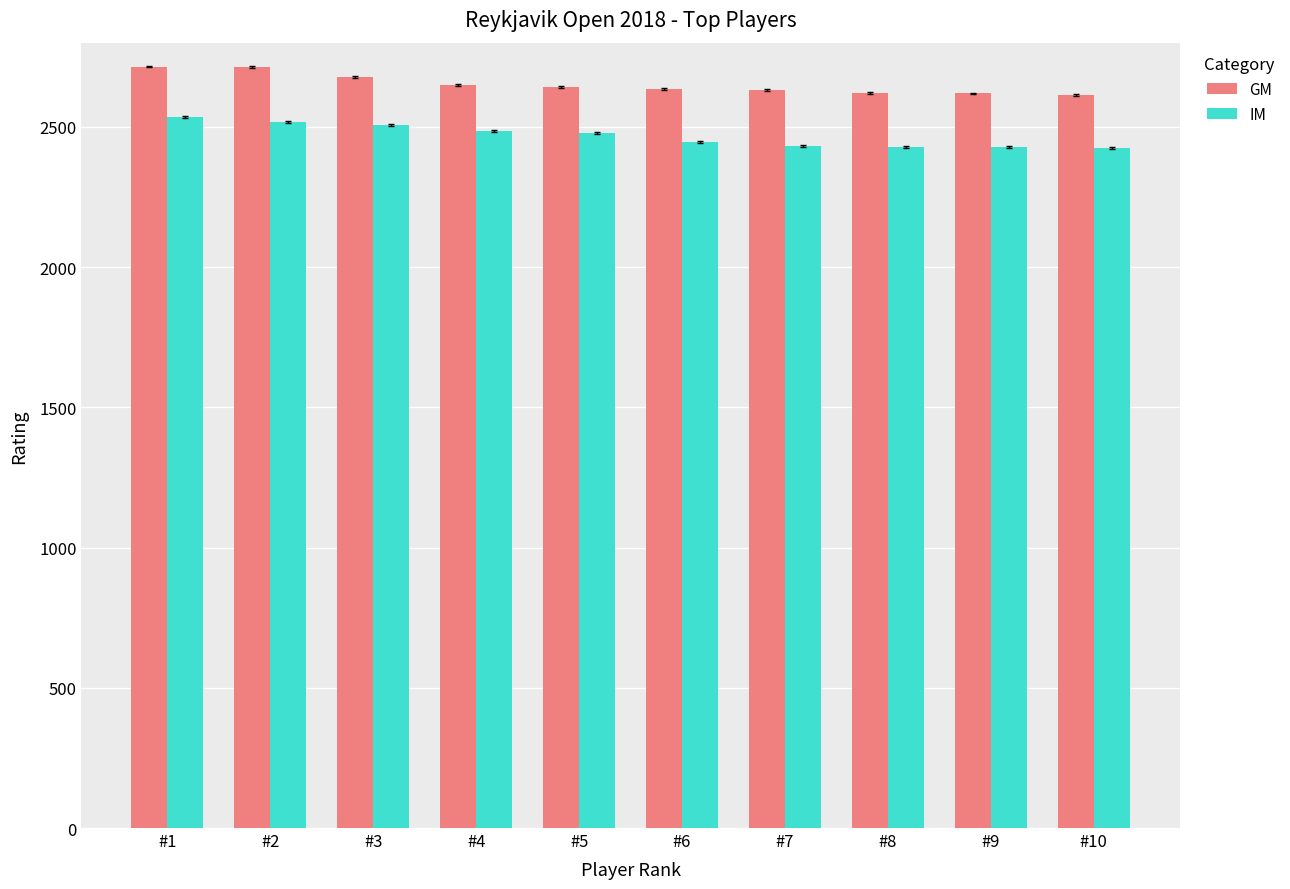

How many bars are there in each group?

2